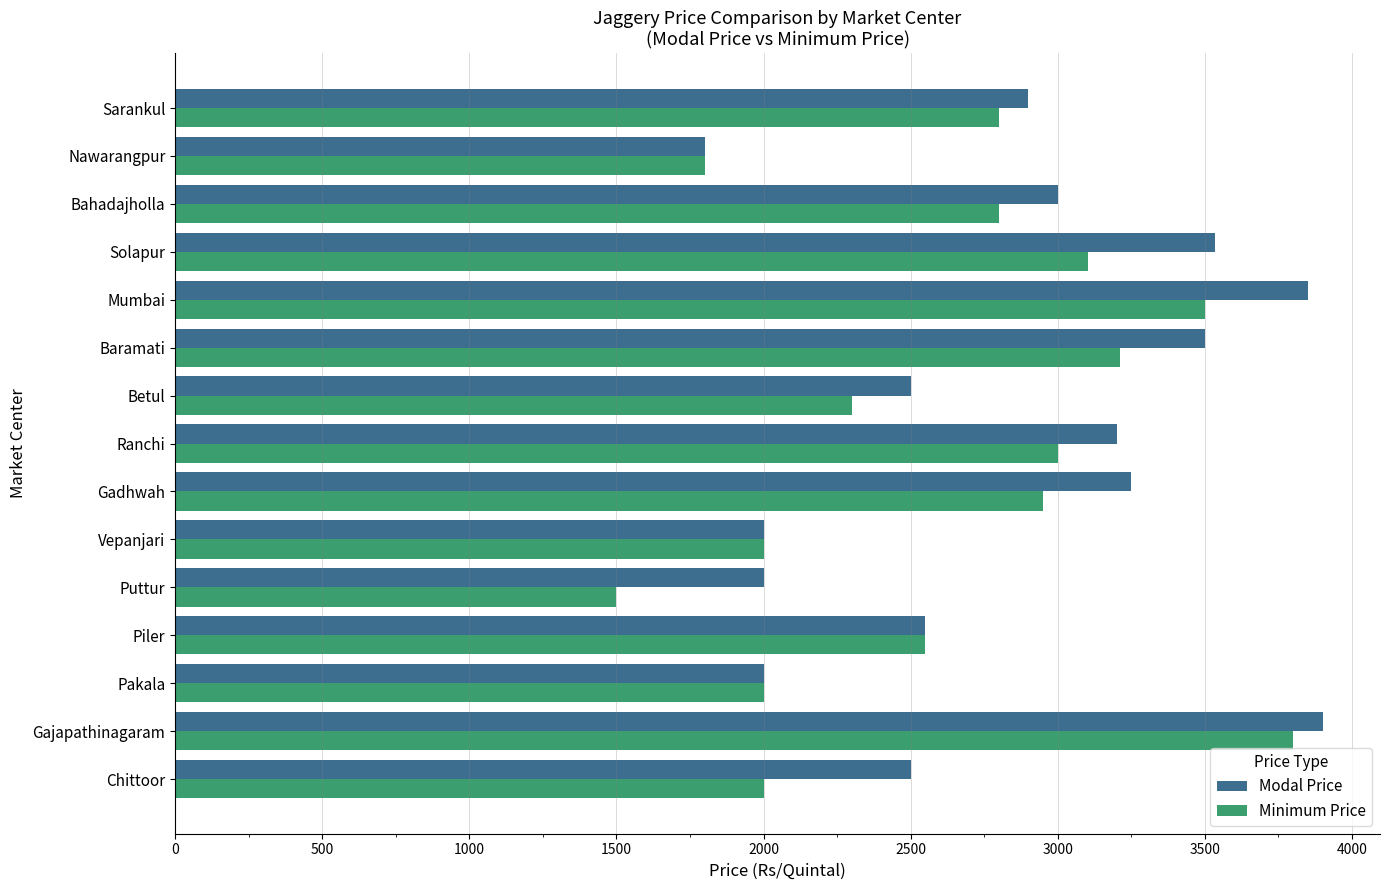

Which series has the largest range (max minus min)?

Minimum Price